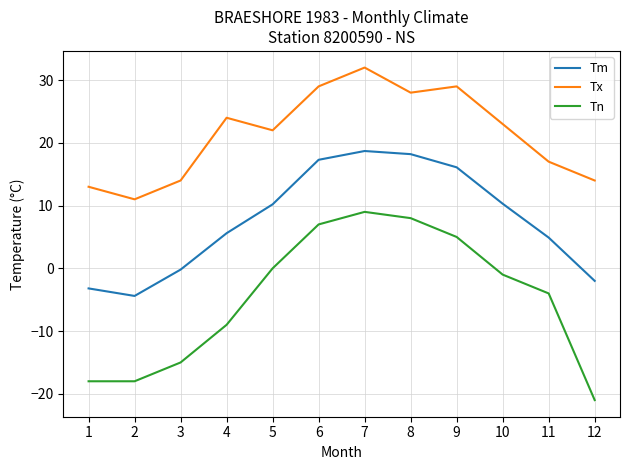

Between 4 and 6, which series saw the biggest shift?

Tn